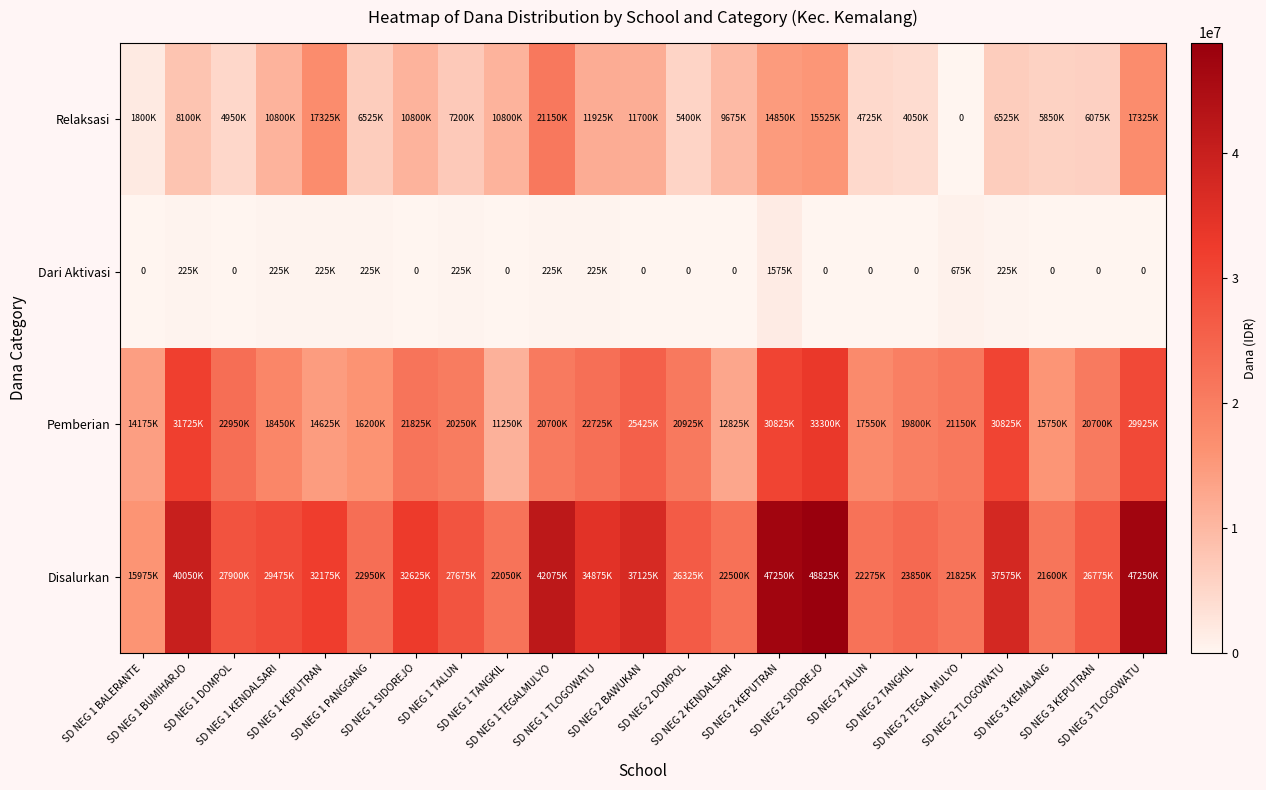

The value of Pemberian at SD NEG 2 BAWUKAN is 17137326. True or false?

False